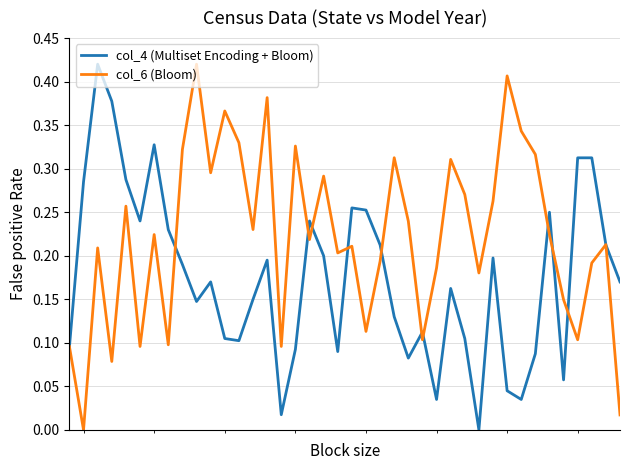

List the series in order of their overall mean, lowest first.

col_4 (Multiset Encoding + Bloom), col_6 (Bloom)